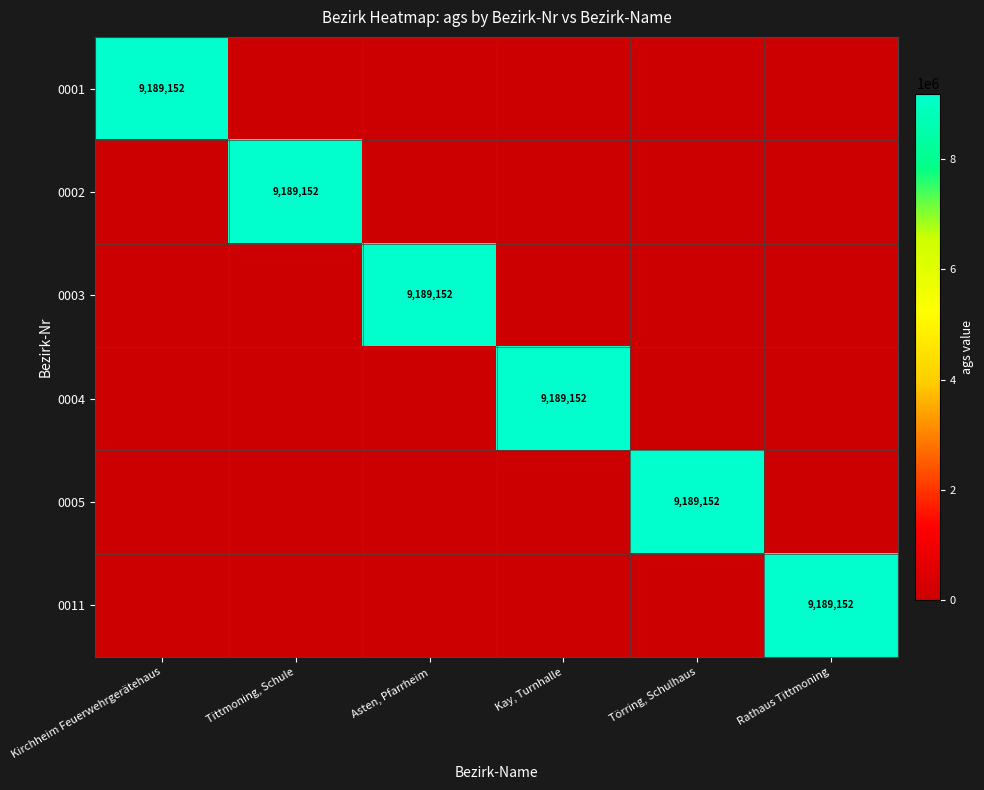

Is it true that 0004 equals 9189152 at Kay, Turnhalle?

True